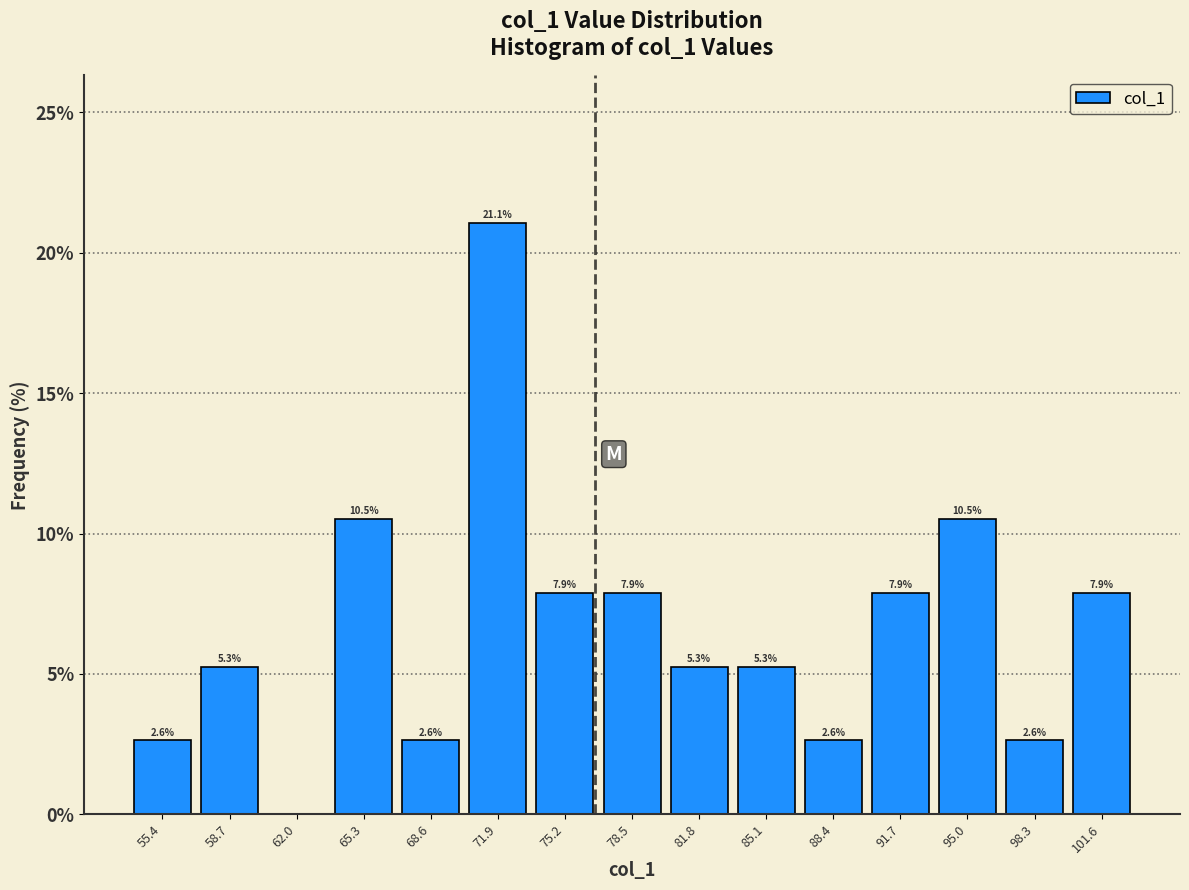

Which range on the x-axis has the tallest bar?

70.0 to 73.5